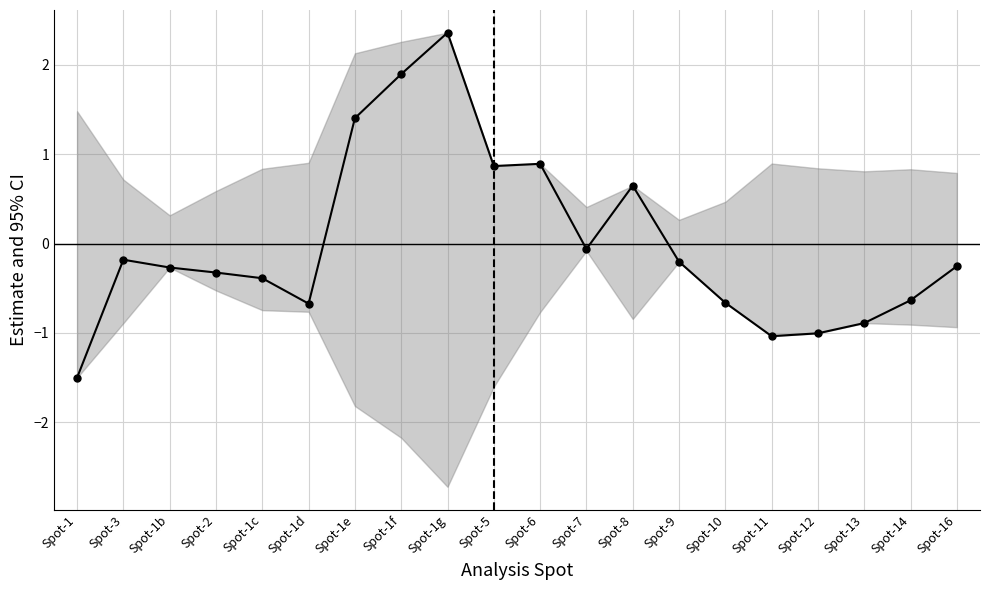

Where is the first local maximum?

Spot-3